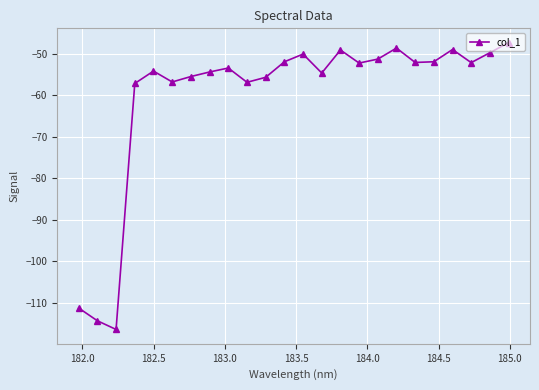

What is the difference between the second highest and second lowest values?

65.7